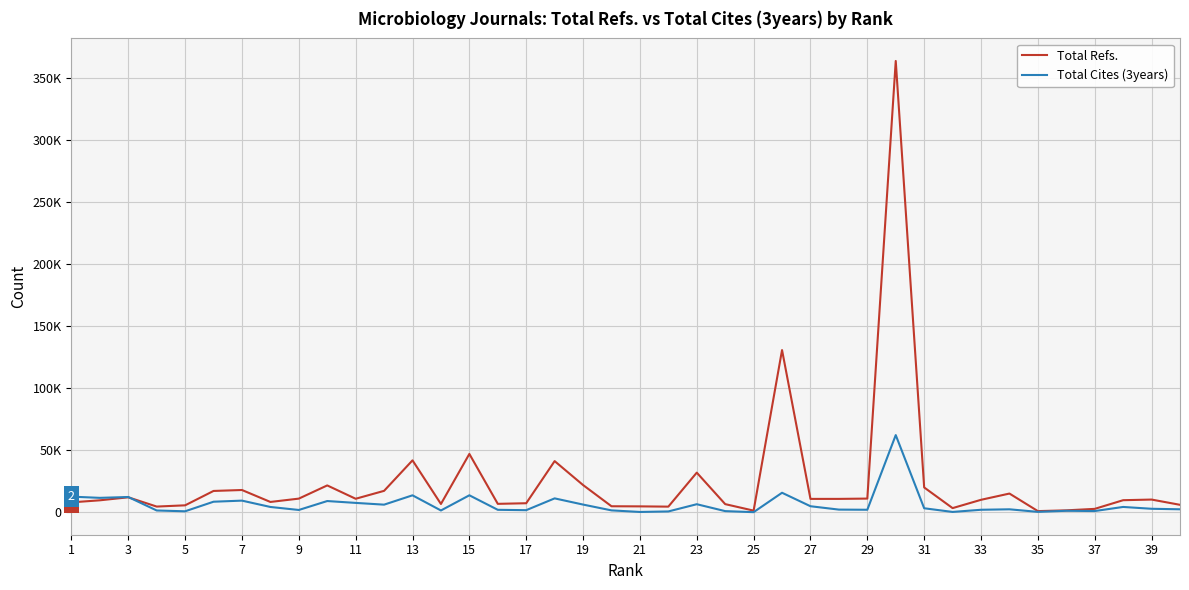

Which series has the largest total across all categories?

Total Refs.